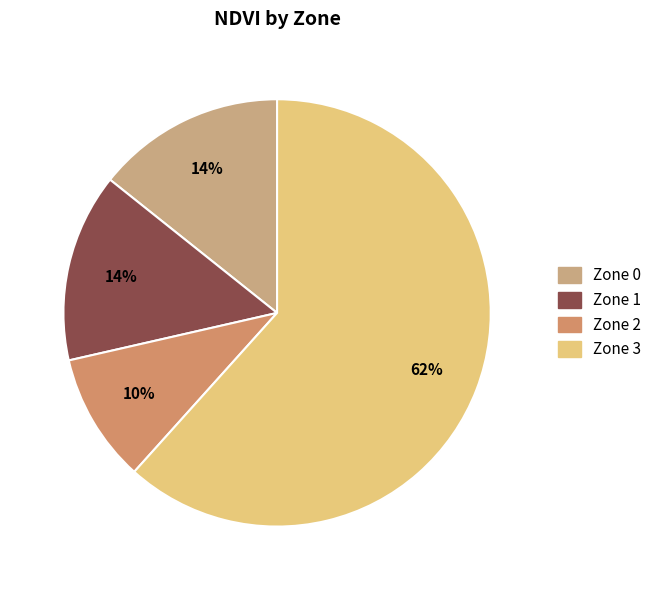

What portion of the pie excludes Zone 0?

85.7%